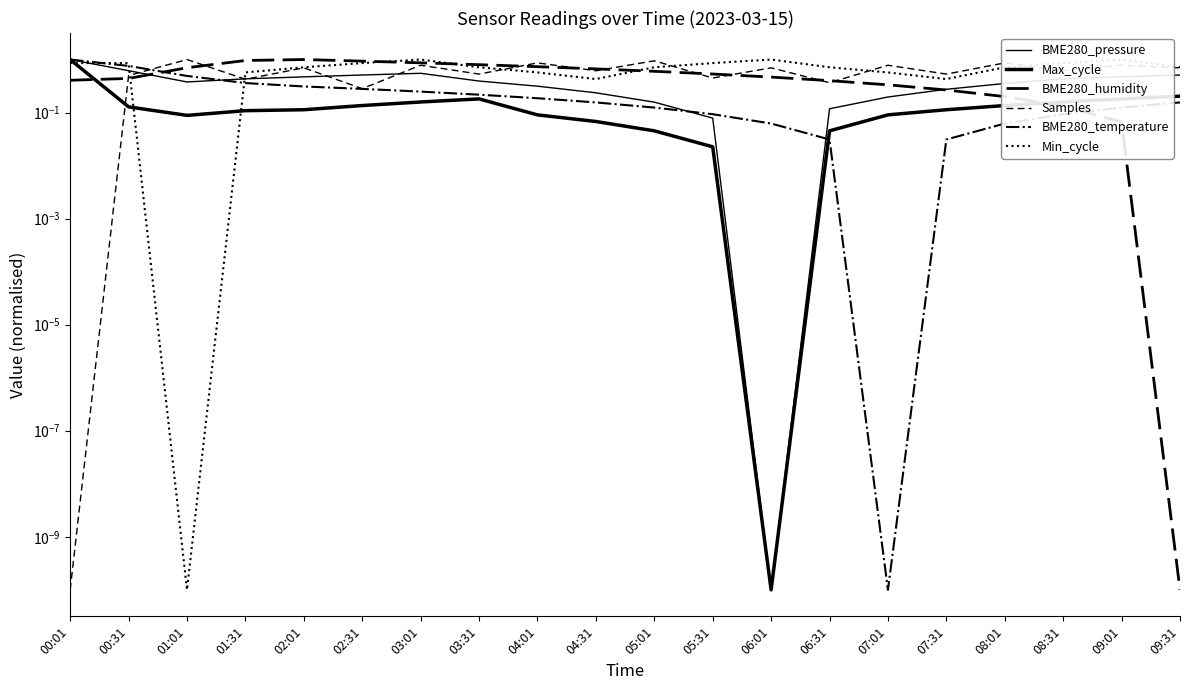

The Samples series shows 0.8 at 03:01. True or false?

True